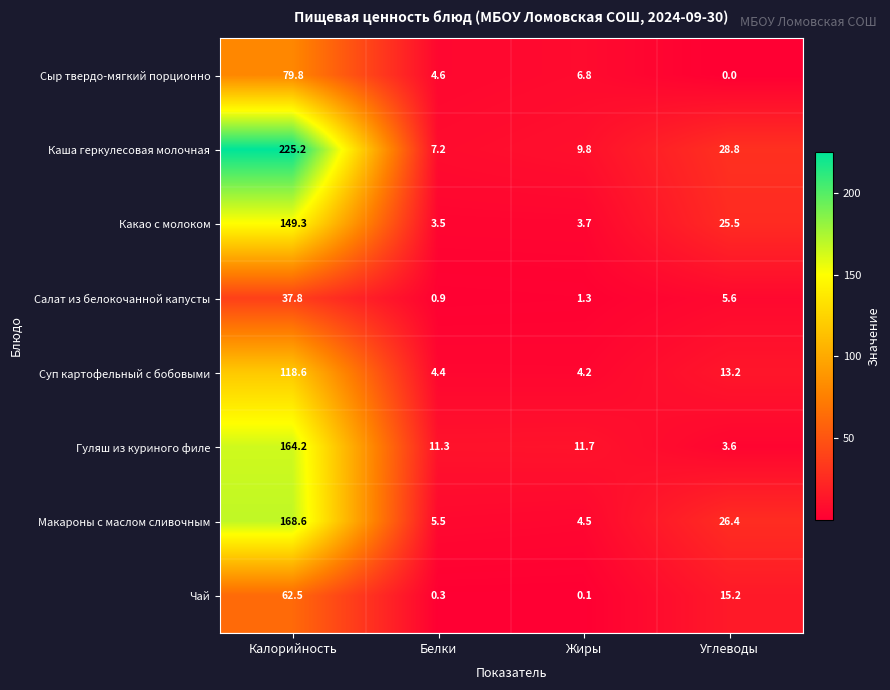

What is the sum of all Какао с молоком values?

182.0